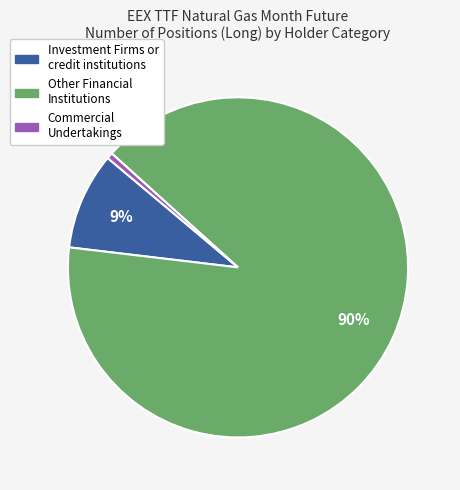

To the nearest percent, what is the average slice percentage?

33%